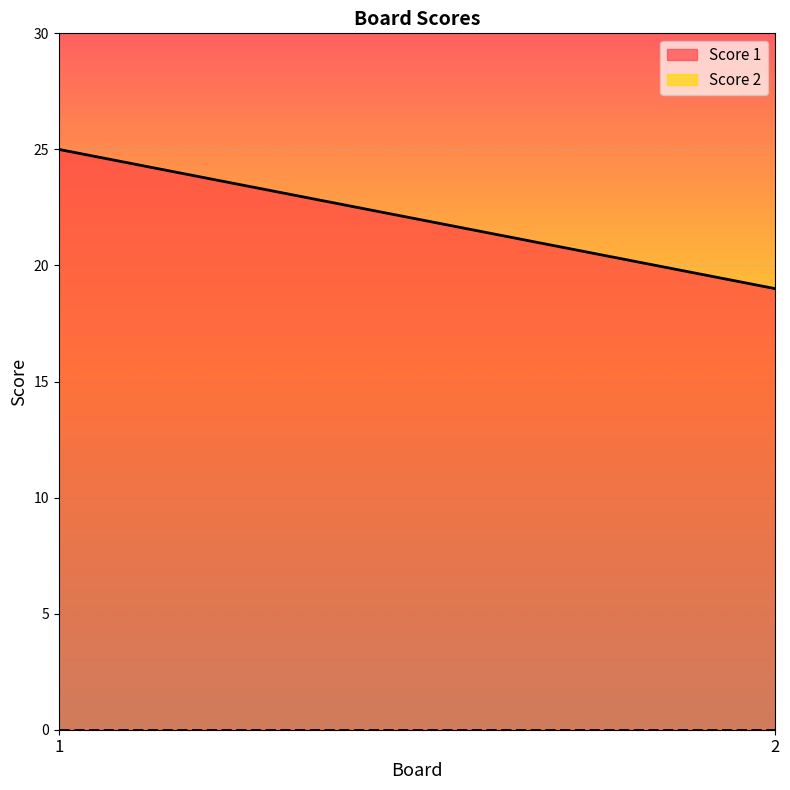

Does the chart display data point markers on the line(s)?

No